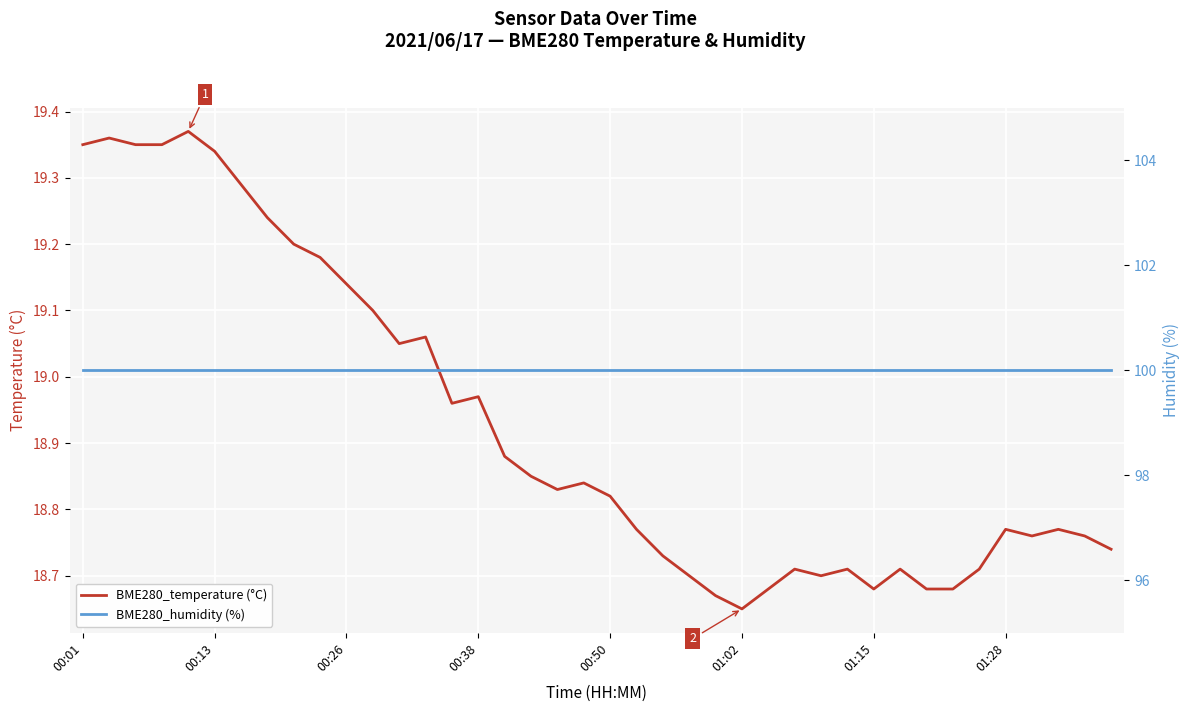

How many lines are shown in the chart?

2